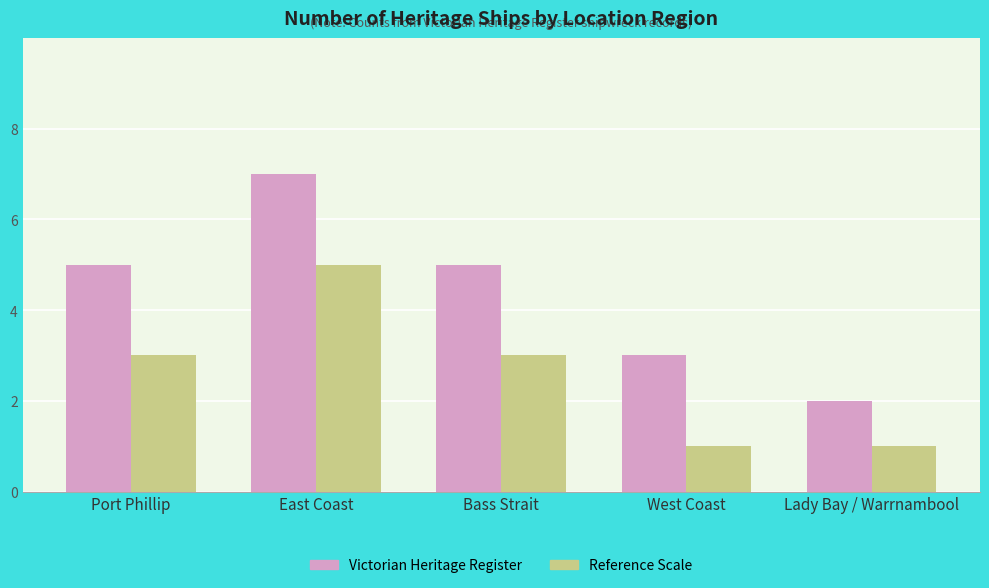

Reading right to left, what are all the values shown in this chart?

Victorian Heritage Register: 2	3	5	7	5
Reference Scale: 1	1	3	5	3